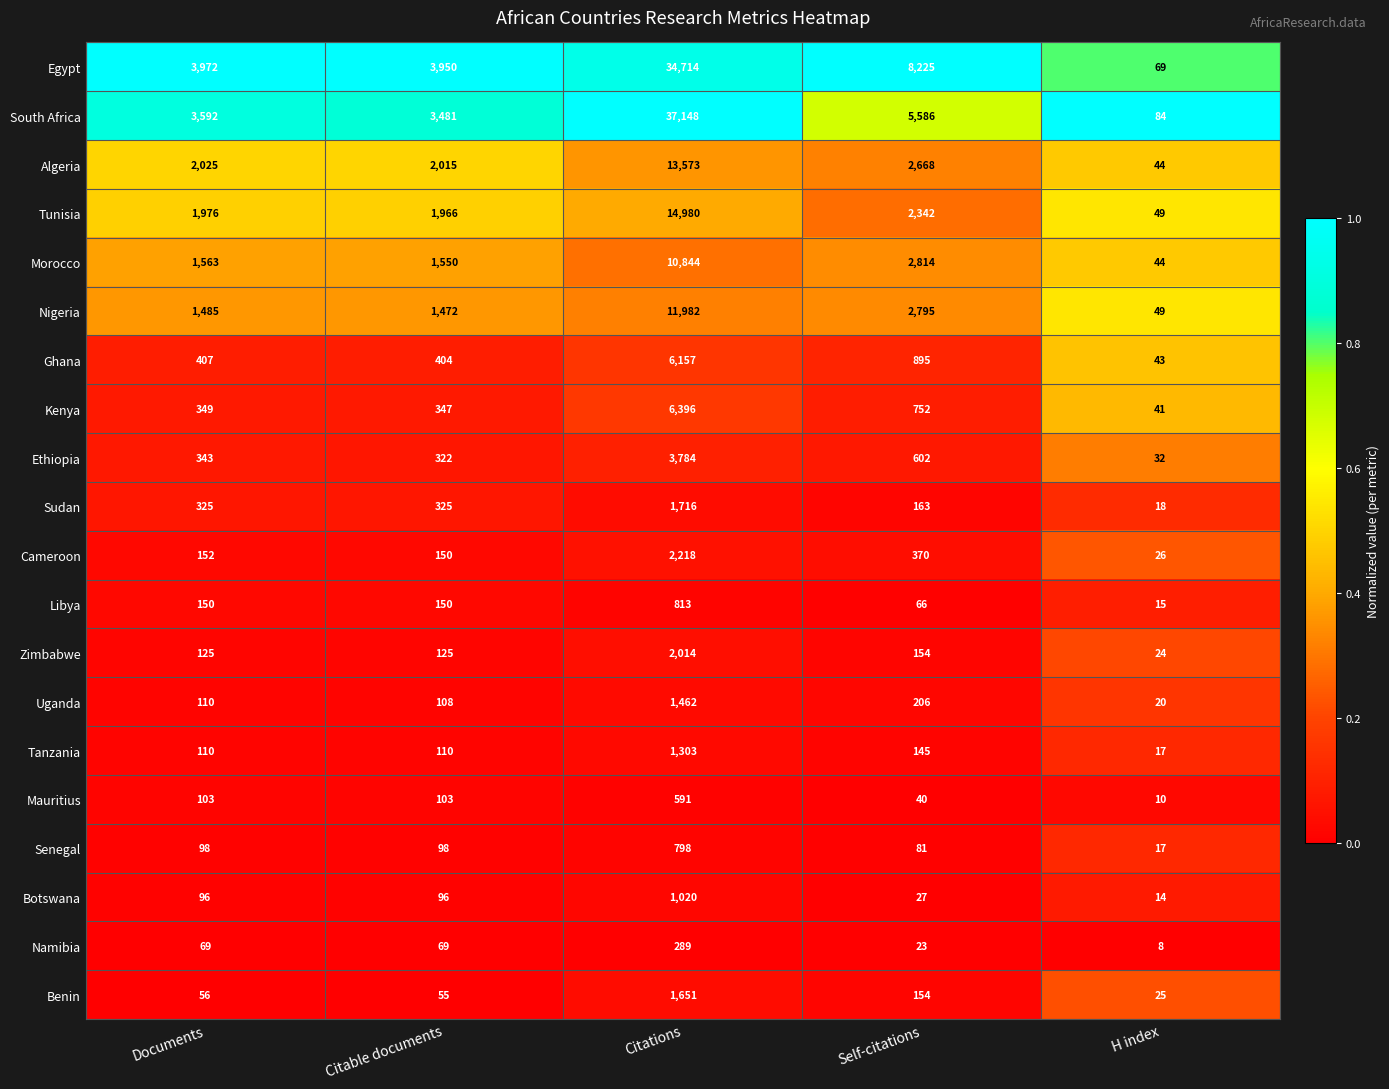

What is the difference between the highest and lowest values at Citable documents?

3895